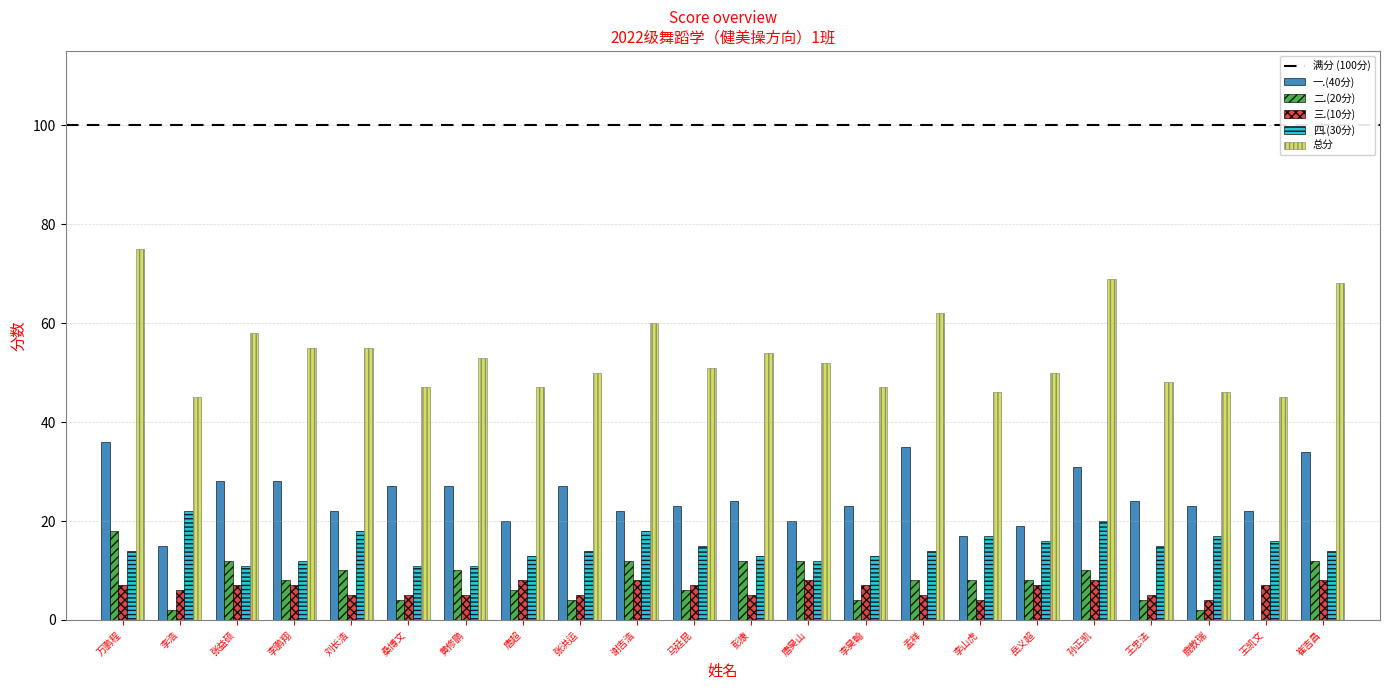

Which series has the largest total across all categories?

总分